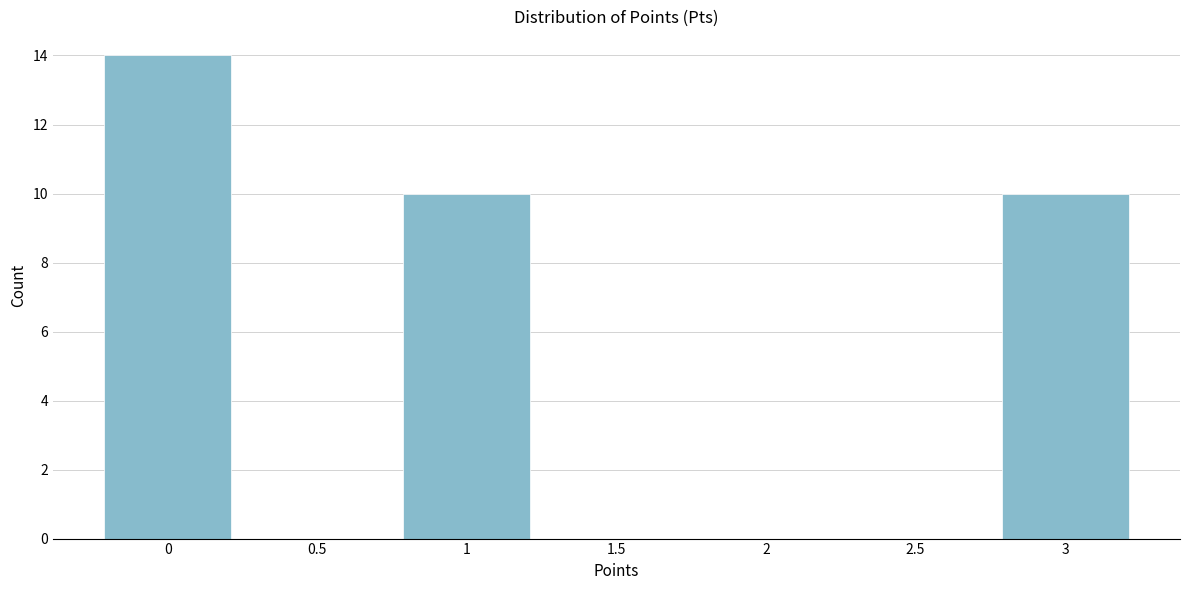

Reading left to right, list all the values displayed in this chart.

0=14	0.5=0	1=10	1.5=0	2=0	2.5=0	3=10